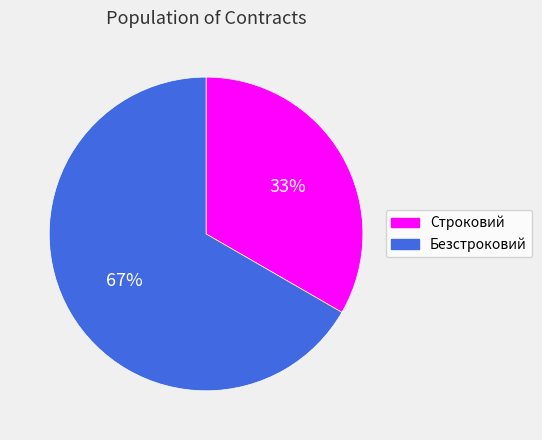

Do Строковий and Безстроковий together represent more than half of the pie?

Yes